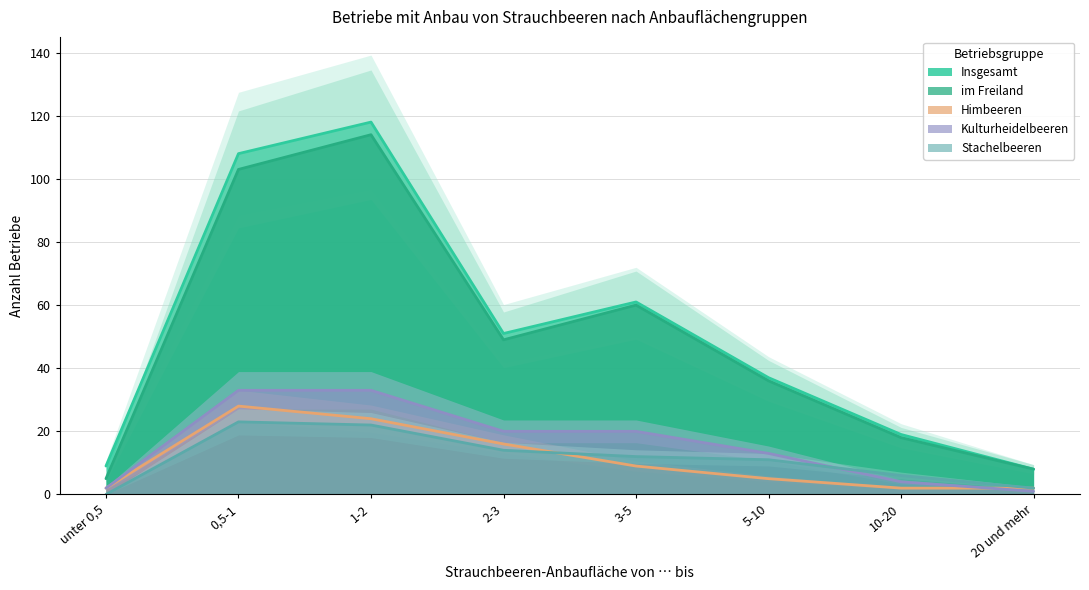

Reading left to right, list all the values displayed in this chart.

Insgesamt: 9	108	118	51	61	37	19	8
im Freiland: 5	103	114	49	60	36	18	8
Himbeeren: 2	28	24	16	9	5	2	2
Kulturheidelbeeren: 2	33	33	20	20	13	4	1
Stachelbeeren: 0	23	22	14	12	11	6	2